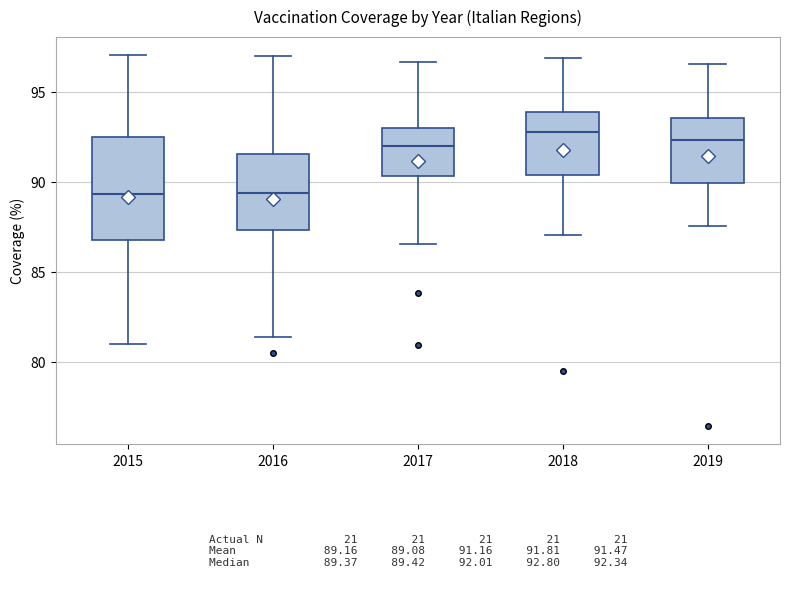

Which box is the tallest, from its lower edge to its upper edge?

2015